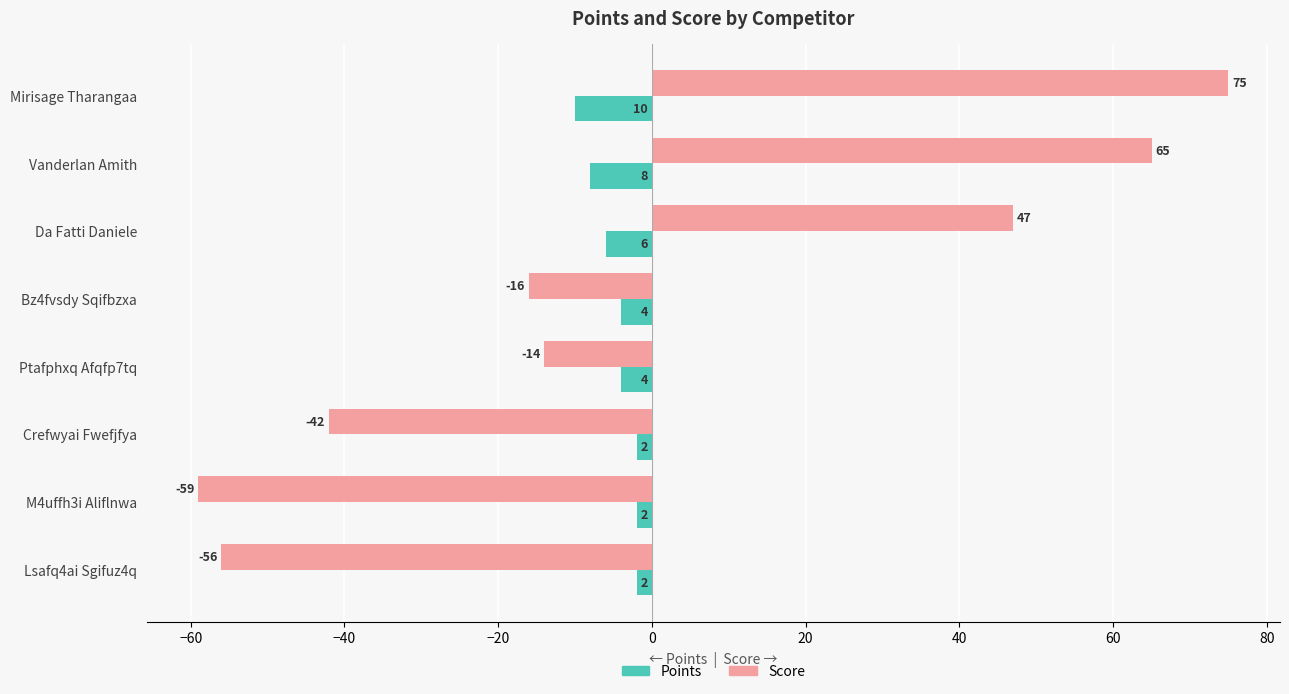

At which label is Points closest to -6?

Da Fatti Daniele